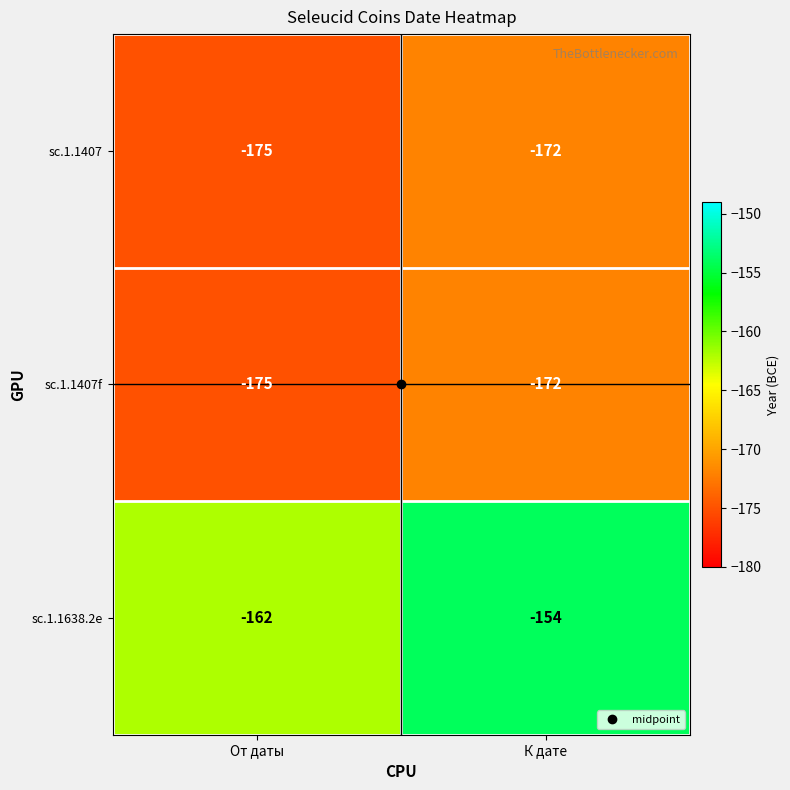

Which category has the highest value in the sc.1.1638.2e series?

К дате